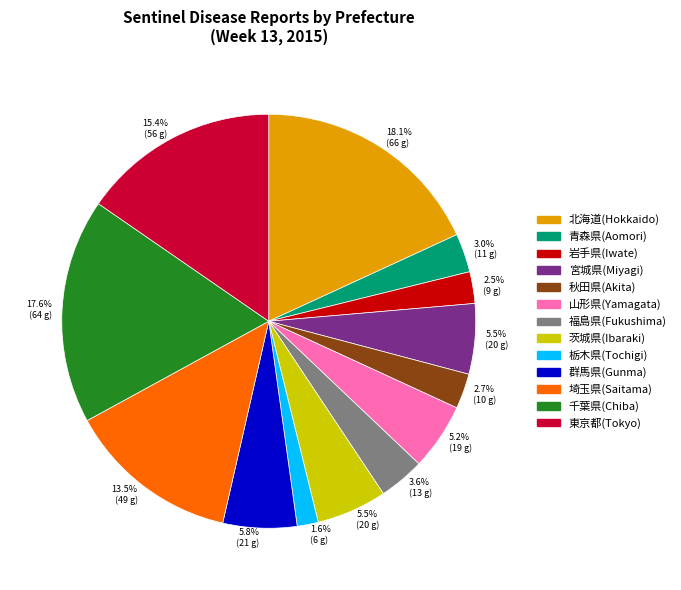

Is there a majority slice in this chart?

No